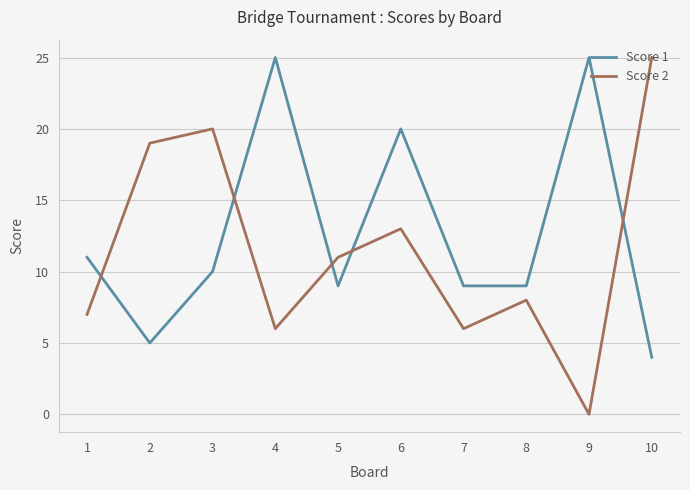

What are all the series names shown in the legend?

Score 1, Score 2